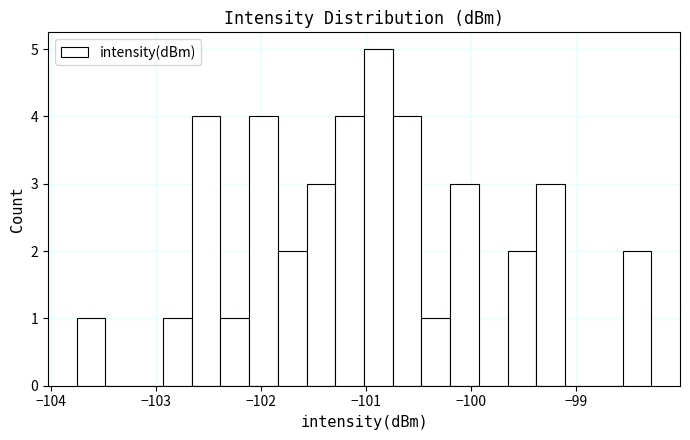

Around what value on the x-axis is the tallest bar? Give the approximate position of its centre, as read against the axis.

-100.9